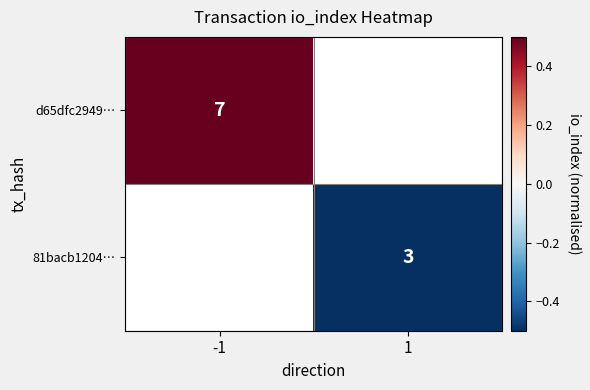

Is the value of 81bacb1204… at 1 greater than the value of d65dfc2949… at -1?

No